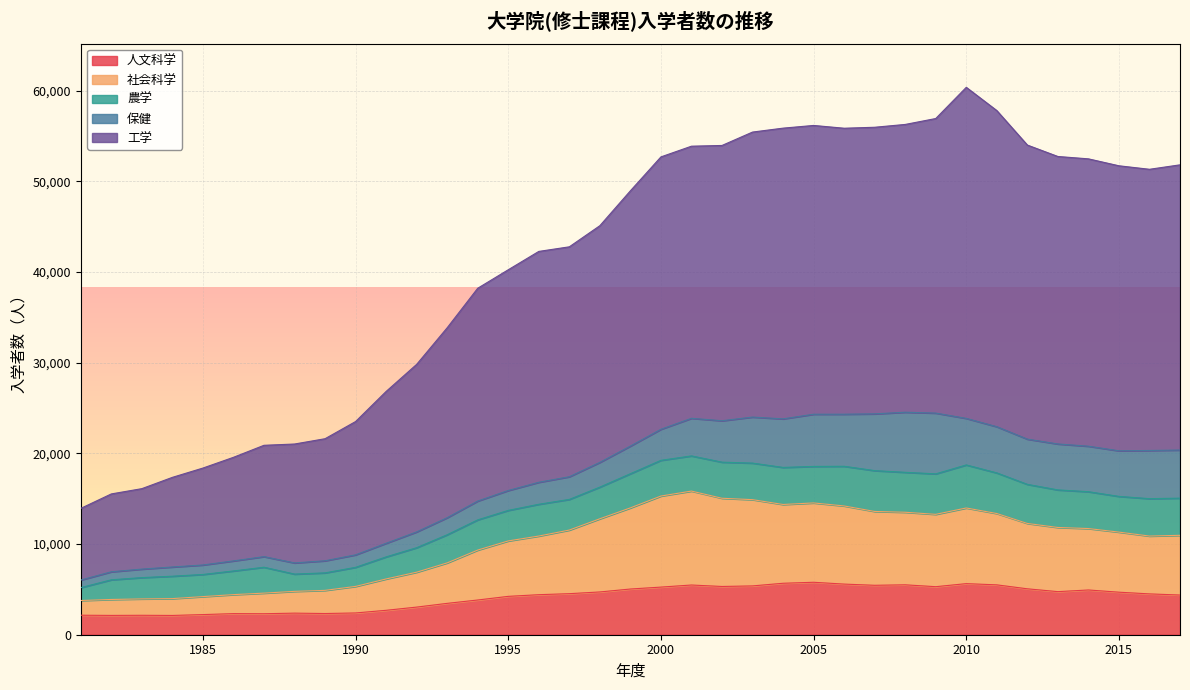

What is the highest value of the 人文科学 series?

5783